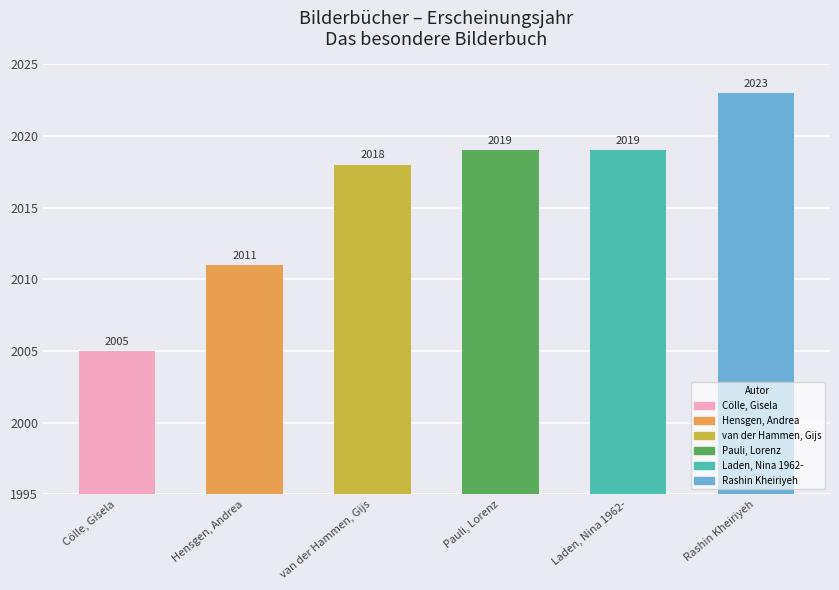

How many values are below 2019?

3